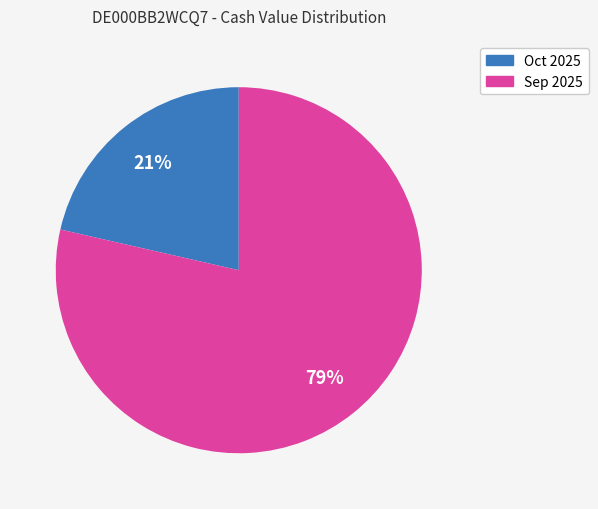

To the nearest percent, what is the average slice percentage?

50%